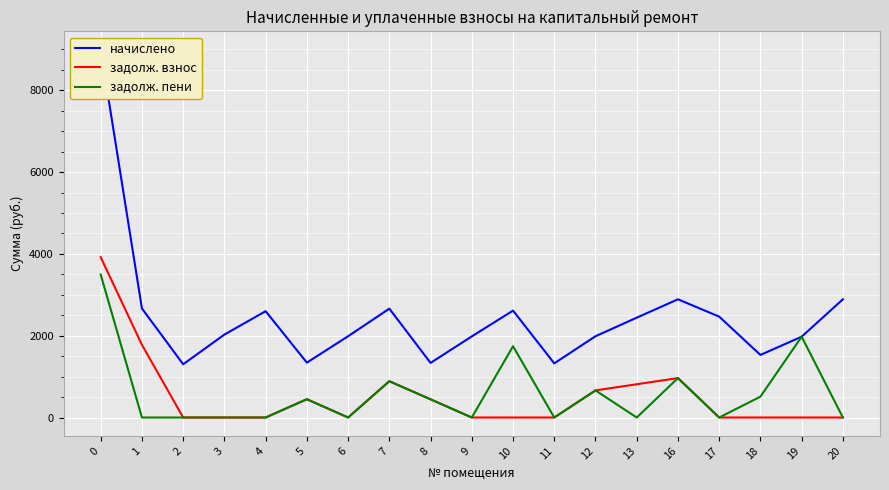

True or false: начислено has a value of 2665.7 at 1.

True